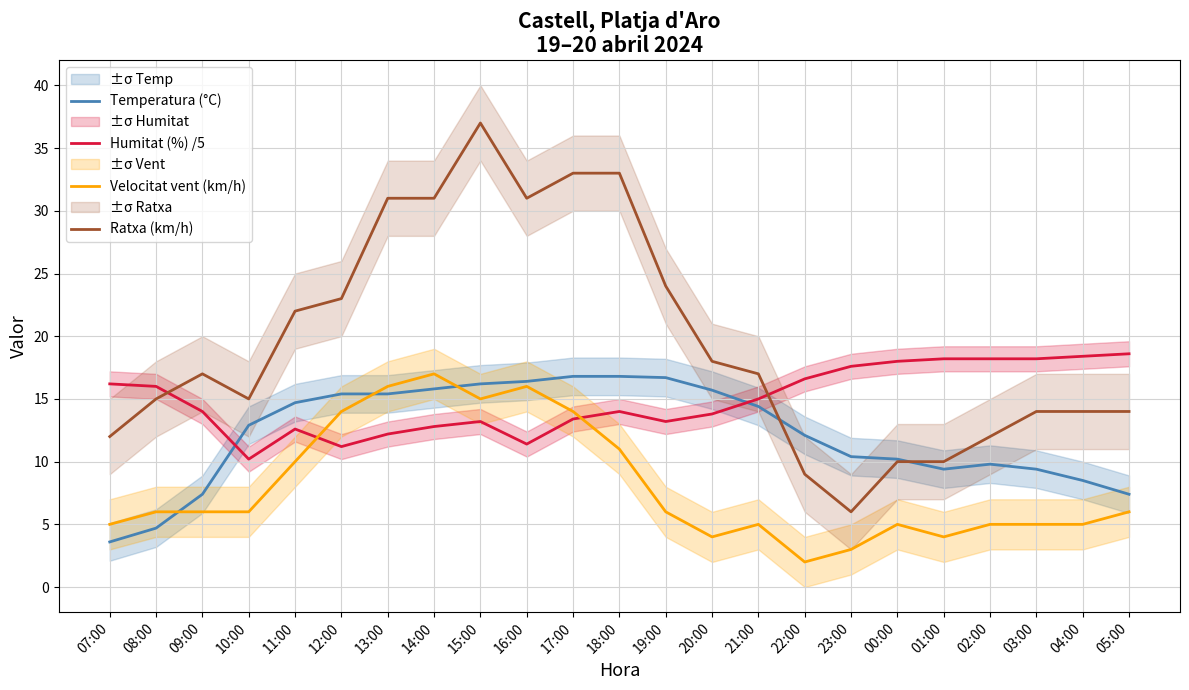

Reading right to left, list all the values displayed in this chart.

Temperatura (°C): 05:00=7.4	04:00=8.5	03:00=9.4	02:00=9.8	01:00=9.4	00:00=10.2	23:00=10.4	22:00=12.1	21:00=14.4	20:00=15.7	19:00=16.7	18:00=16.8	17:00=16.8	16:00=16.4	15:00=16.2	14:00=15.8	13:00=15.4	12:00=15.4	11:00=14.7	10:00=12.9	09:00=7.4	08:00=4.7	07:00=3.6
Humitat (%) /5: 05:00=18.6	04:00=18.4	03:00=18.2	02:00=18.2	01:00=18.2	00:00=18.0	23:00=17.6	22:00=16.6	21:00=15.0	20:00=13.8	19:00=13.2	18:00=14.0	17:00=13.4	16:00=11.4	15:00=13.2	14:00=12.8	13:00=12.2	12:00=11.2	11:00=12.6	10:00=10.2	09:00=14.0	08:00=16.0	07:00=16.2
Velocitat vent (km/h): 05:00=6.0	04:00=5.0	03:00=5.0	02:00=5.0	01:00=4.0	00:00=5.0	23:00=3.0	22:00=2.0	21:00=5.0	20:00=4.0	19:00=6.0	18:00=11.0	17:00=14.0	16:00=16.0	15:00=15.0	14:00=17.0	13:00=16.0	12:00=14.0	11:00=10.0	10:00=6.0	09:00=6.0	08:00=6.0	07:00=5.0
Ratxa (km/h): 05:00=14.0	04:00=14.0	03:00=14.0	02:00=12.0	01:00=10.0	00:00=10.0	23:00=6.0	22:00=9.0	21:00=17.0	20:00=18.0	19:00=24.0	18:00=33.0	17:00=33.0	16:00=31.0	15:00=37.0	14:00=31.0	13:00=31.0	12:00=23.0	11:00=22.0	10:00=15.0	09:00=17.0	08:00=15.0	07:00=12.0